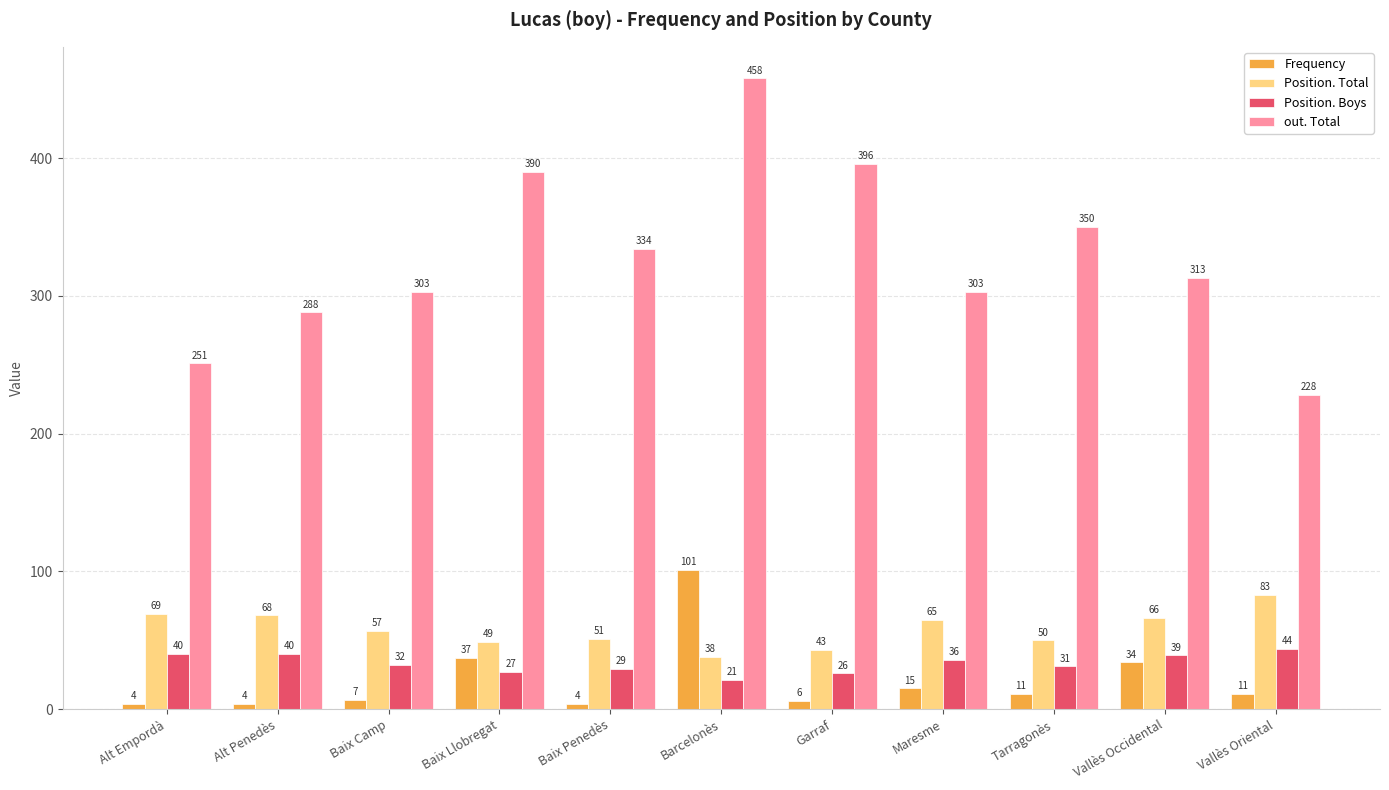

Rank the series at Barcelonès from lowest to highest value.

Position. Boys, Position. Total, Frequency, out. Total